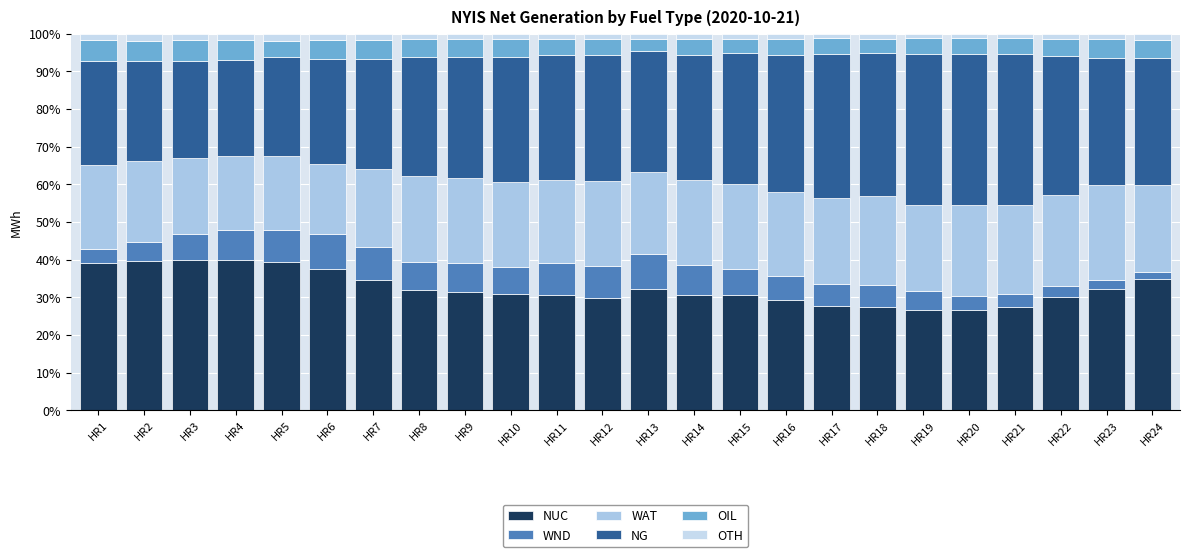

The OTH series shows 0.9 at HR2. True or false?

False